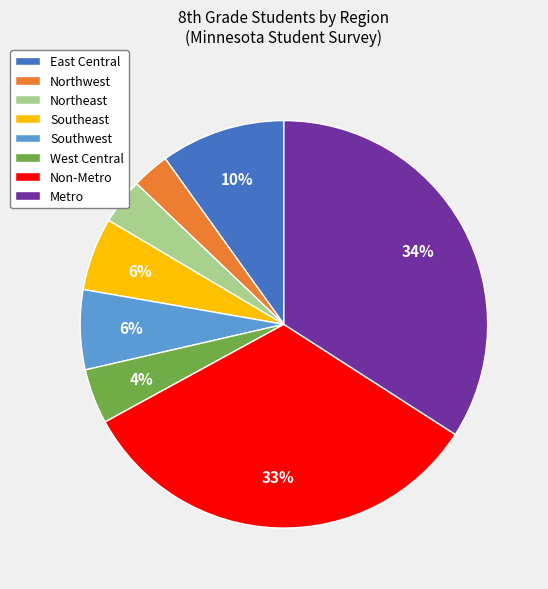

Is it true that Southeast is 6% of the pie?

True